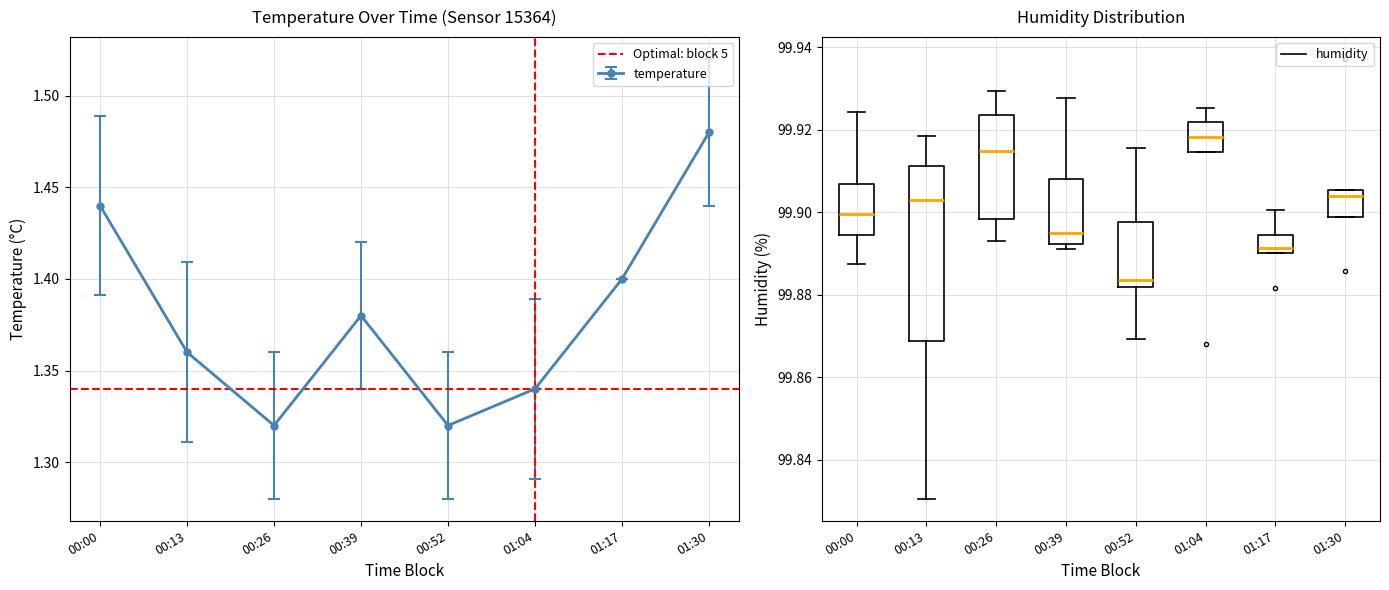

Read the humidity value at 01:32.

99.9